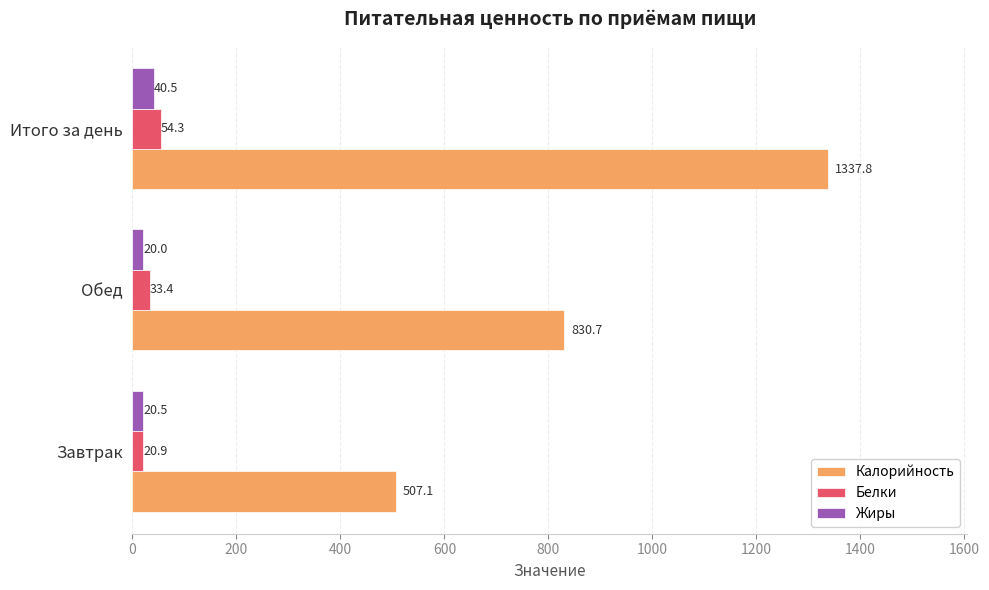

Rank the categories by Белки value from lowest to highest.

Завтрак, Обед, Итого за день